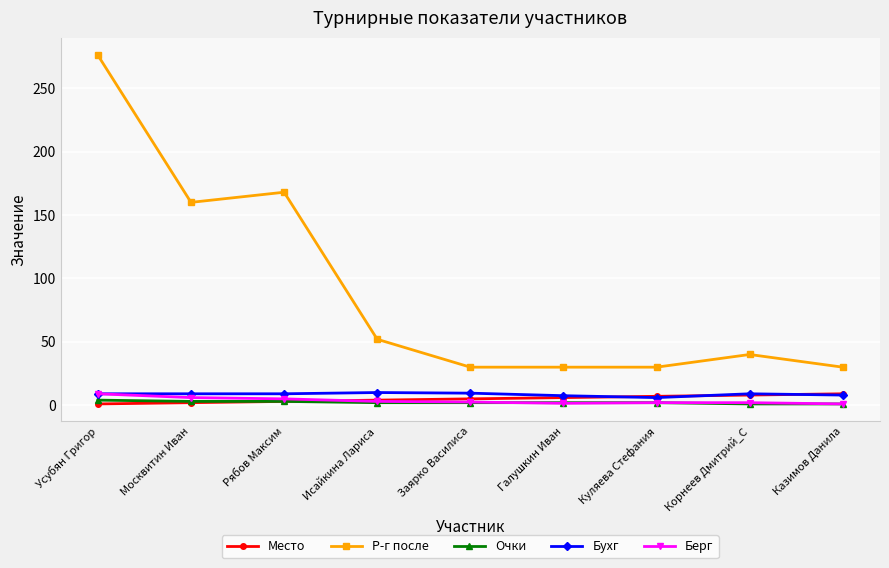

Where is the first local minimum for Р-г после?

Москвитин Иван